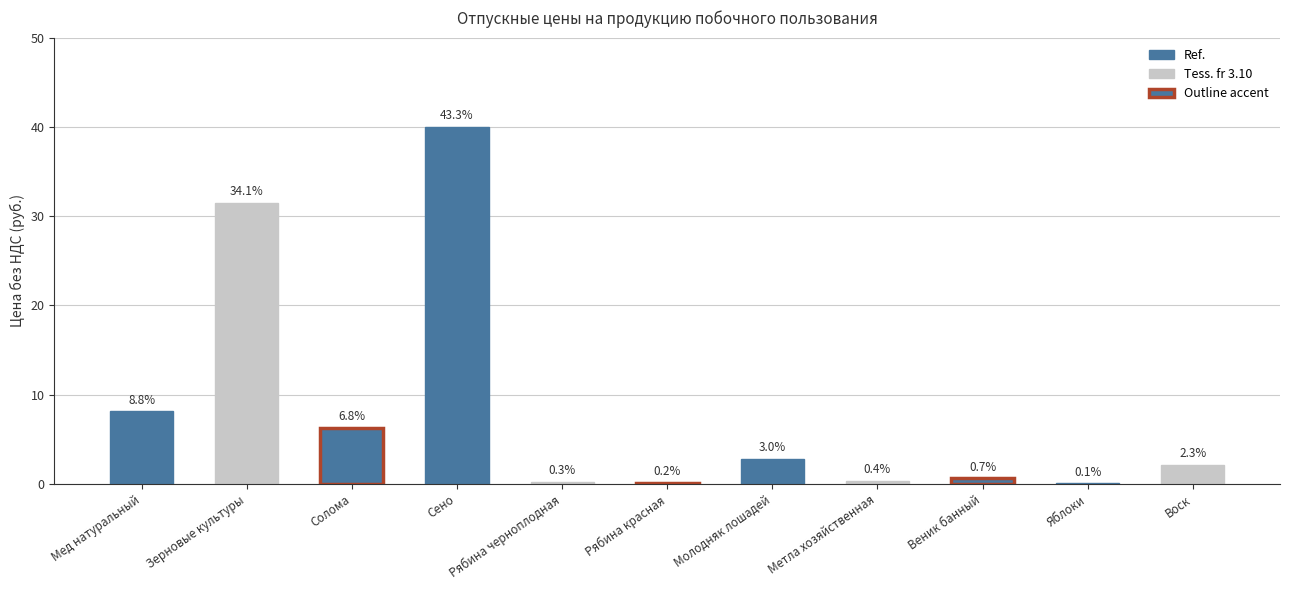

Rank the categories by value from lowest to highest.

Яблоки, Рябина красная, Рябина черноплодная, Метла хозяйственная, Веник банный, Воск, Молодняк лошадей, Солома, Мед натуральный, Зерновые культуры, Сено